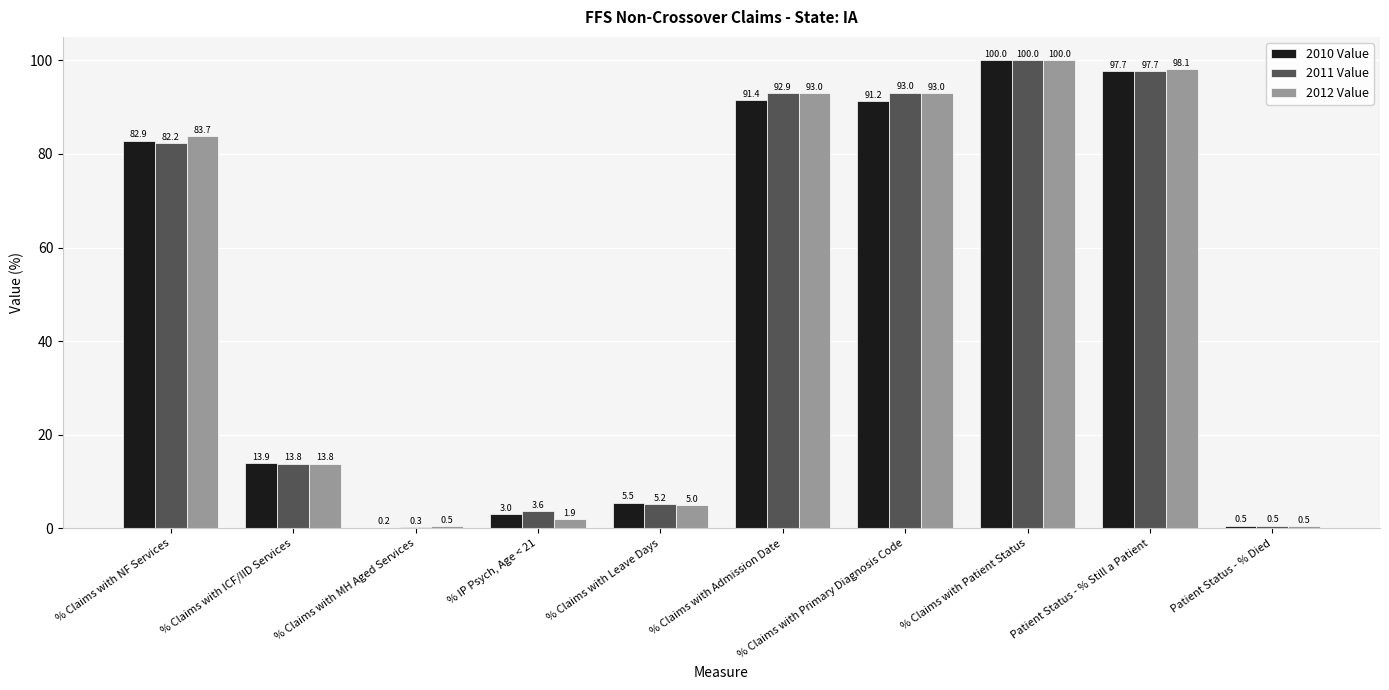

What are all the series names shown in the legend?

2010 Value, 2011 Value, 2012 Value